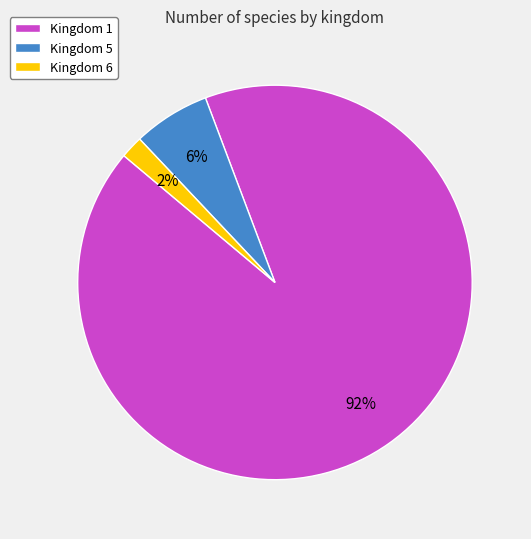

Rank the categories by value from lowest to highest.

Kingdom 6, Kingdom 5, Kingdom 1